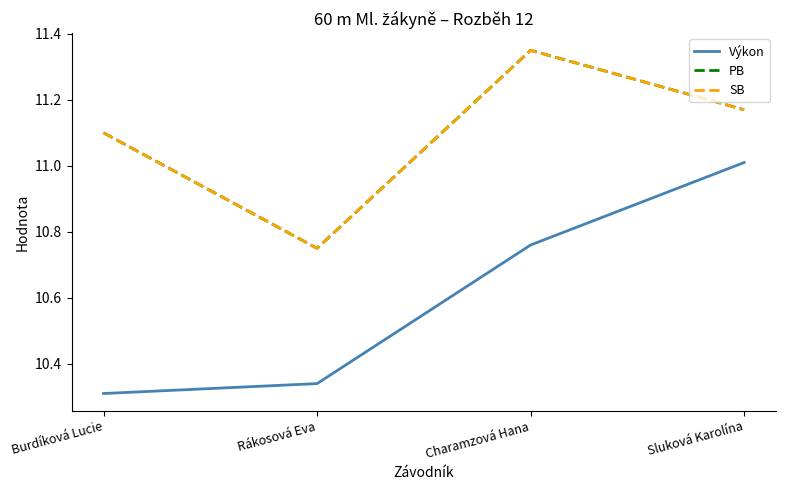

Which series changed the most between Charamzová Hana and Sluková Karolína?

Výkon